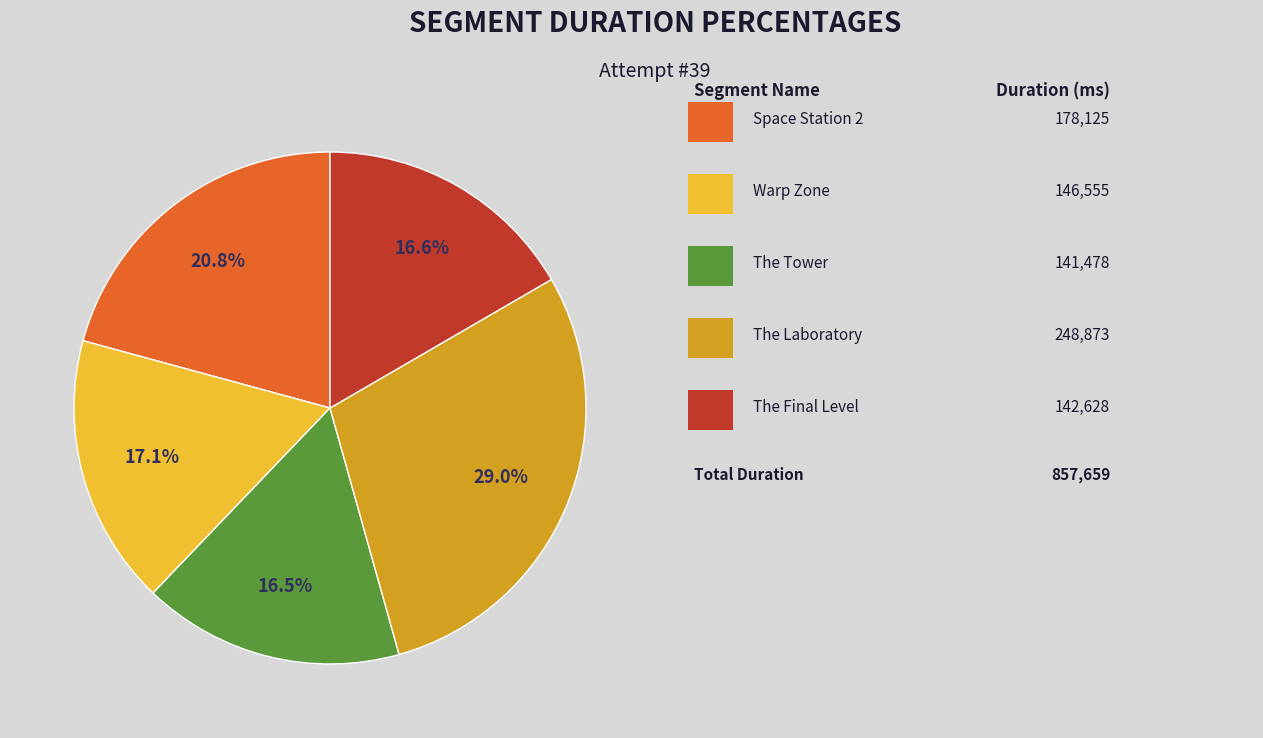

Is there any slice that represents more than half of the pie?

No